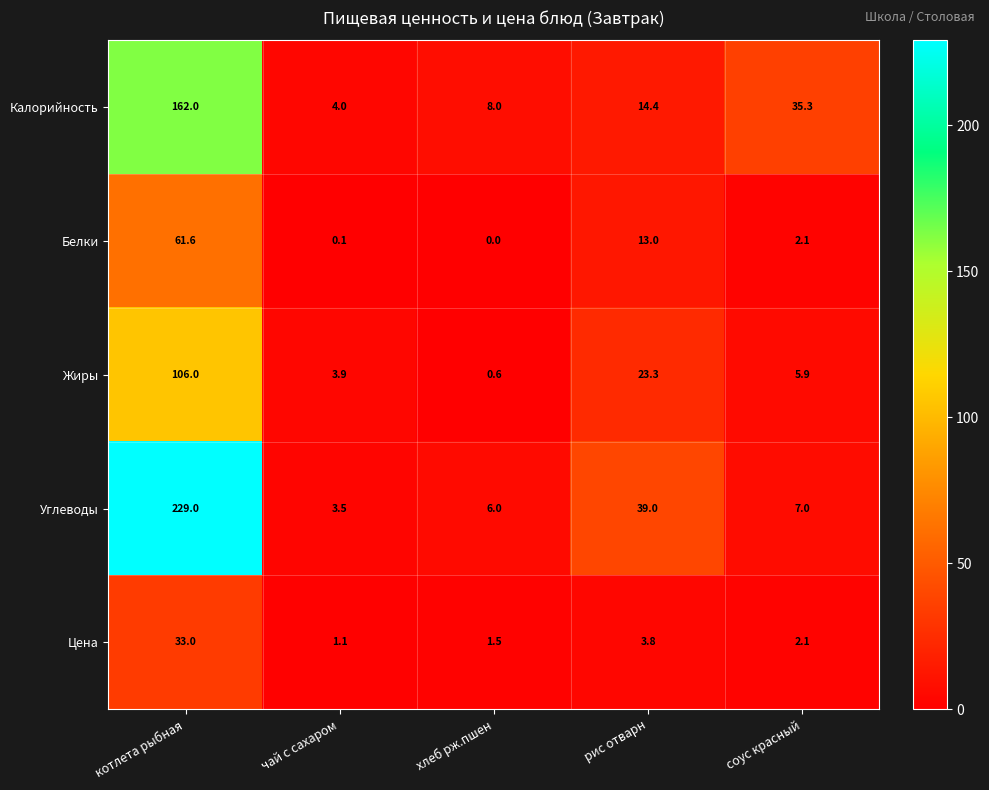

Where is Жиры nearest to the value 53?

рис отварн